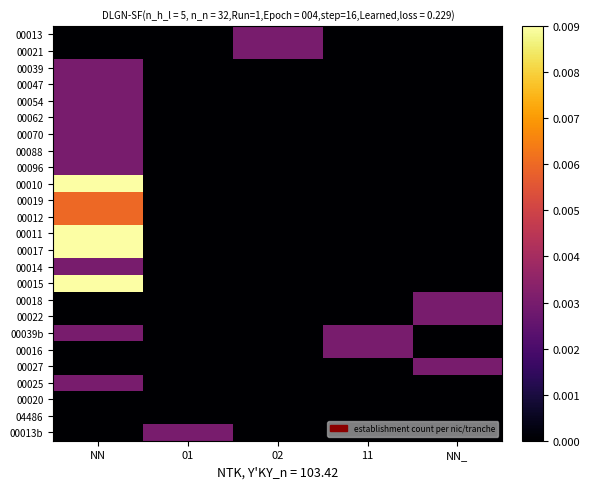

How many series are shown in this chart?

25